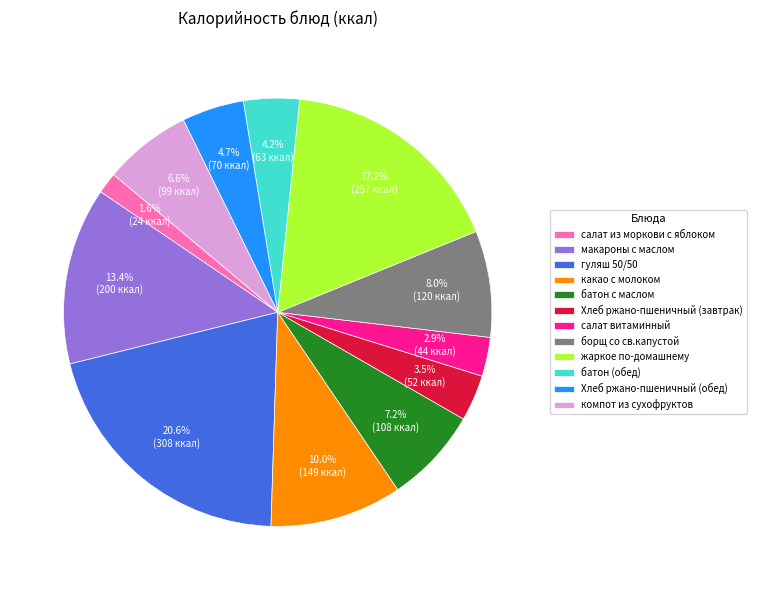

What is the ratio of the value at какао с молоком to the value at Хлеб ржано-пшеничный (завтрак)?

2.9